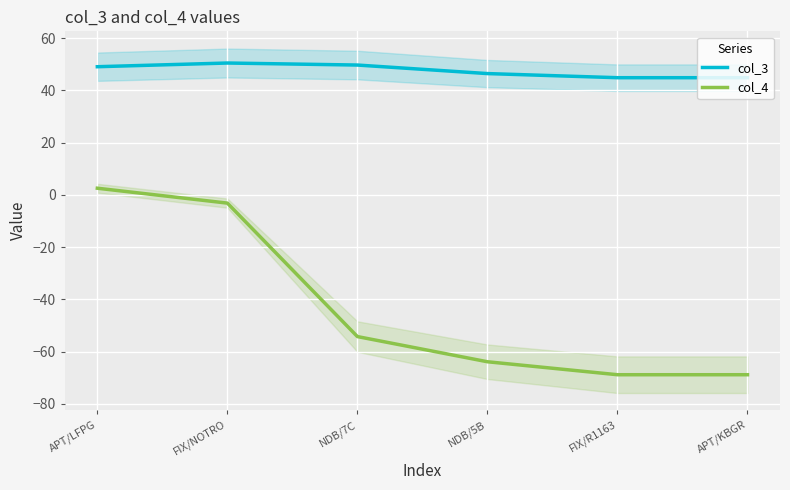

True or false: col_4 and col_3 cross at least once.

False